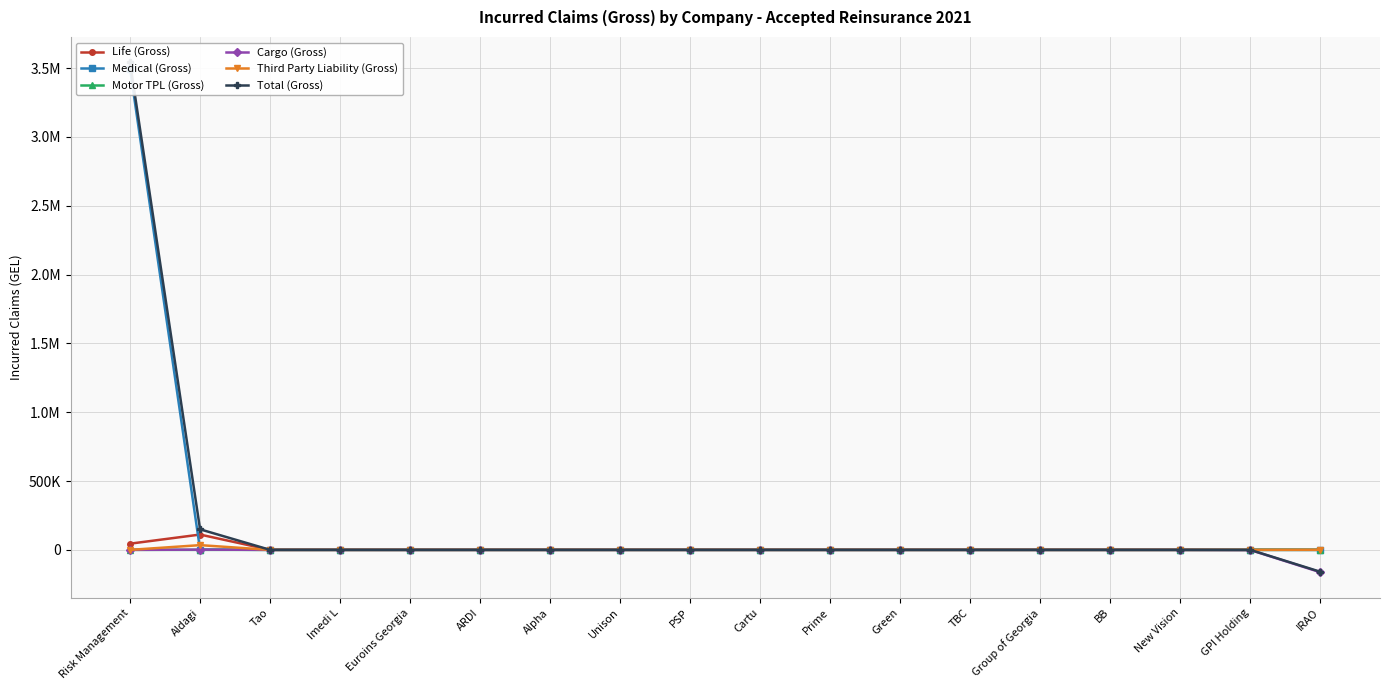

Reading right to left, list all the values displayed in this chart.

Life (Gross): 0.0	716.1	0.0	0.0	0.0	0.0	0.0	0.0	0.0	0.0	0.0	0.0	0.0	0.0	0.0	0.0	111212.4	44984.6
Medical (Gross): 0.0	0.0	0.0	0.0	0.0	0.0	0.0	0.0	0.0	0.0	0.0	0.0	0.0	0.0	0.0	0.0	2114.9	3494134.5
Motor TPL (Gross): 0.0	0.0	0.0	0.0	0.0	0.0	0.0	0.0	0.0	0.0	0.0	0.0	0.0	0.0	-50.0	3.9	0.0	0.0
Cargo (Gross): -163009.2	-1272.8	0.0	0.0	0.0	0.0	0.0	0.0	0.0	0.0	0.0	0.0	0.0	0.0	55.0	48.0	1622.0	0.0
Third Party Liability (Gross): 829.6	38.7	0.0	0.0	0.0	0.0	0.0	0.0	0.0	0.0	0.0	0.0	0.0	0.0	0.0	0.0	34377.1	0.0
Total (Gross): -159518.0	-518.0	0.0	0.0	0.0	0.0	0.0	0.0	0.0	0.0	0.0	0.0	0.0	0.0	5.0	53.9	149326.2	3541012.1